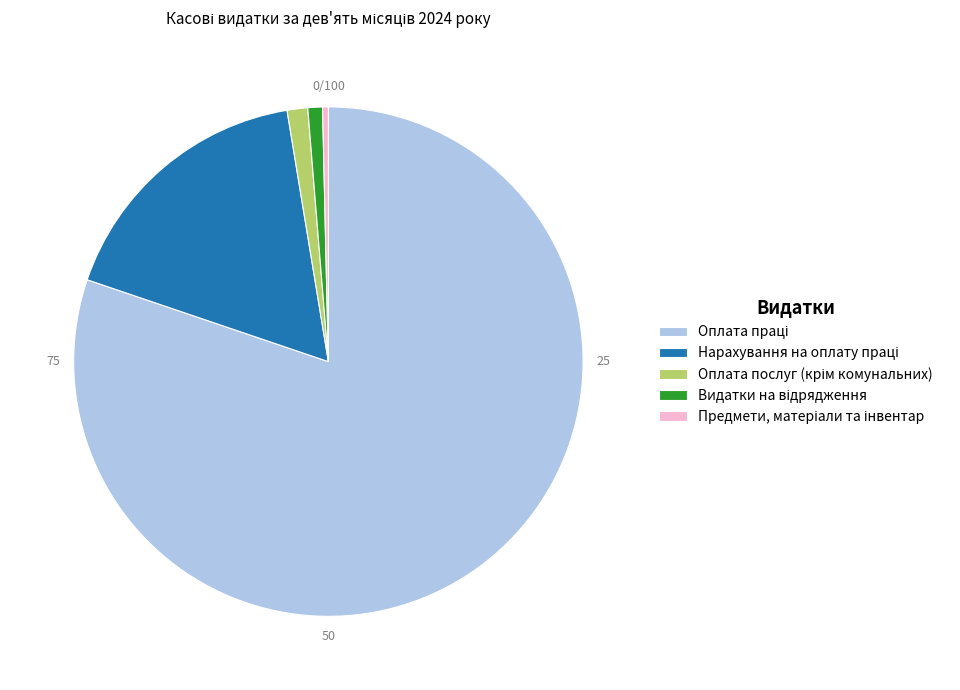

Rank the categories by value from lowest to highest.

Предмети, матеріали, обладнання та інвентар, Видатки на відрядження, Оплата послуг (крім комунальних), Нарахування на оплату праці, Оплата праці